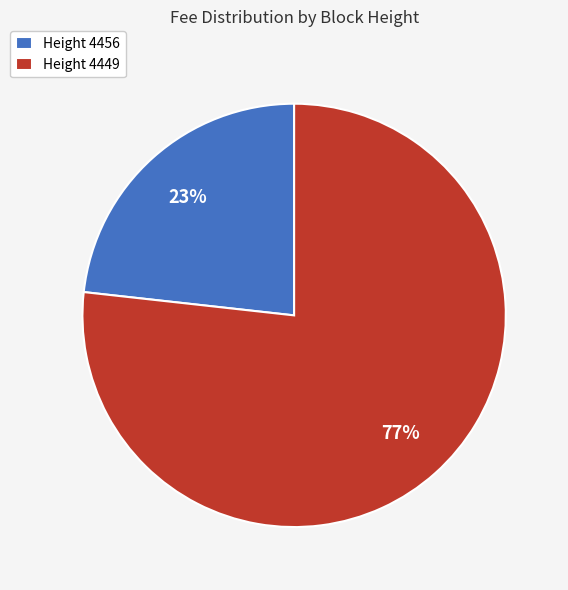

True or false: Height 4456 accounts for 23% of the total.

True